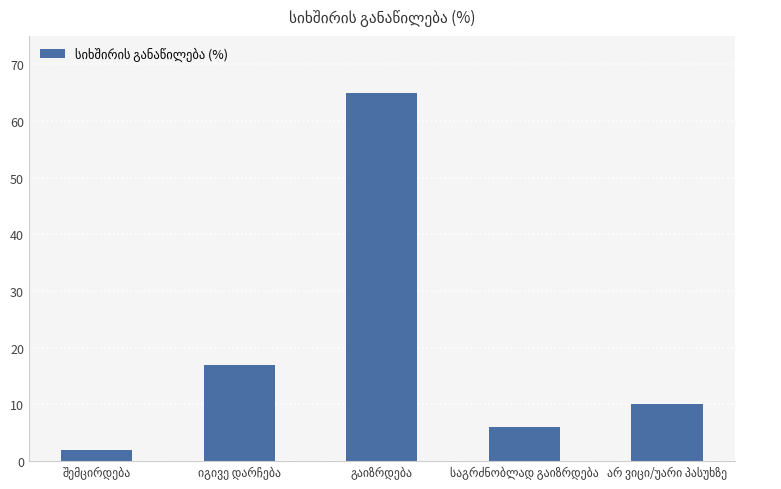

How many values are below 10?

2